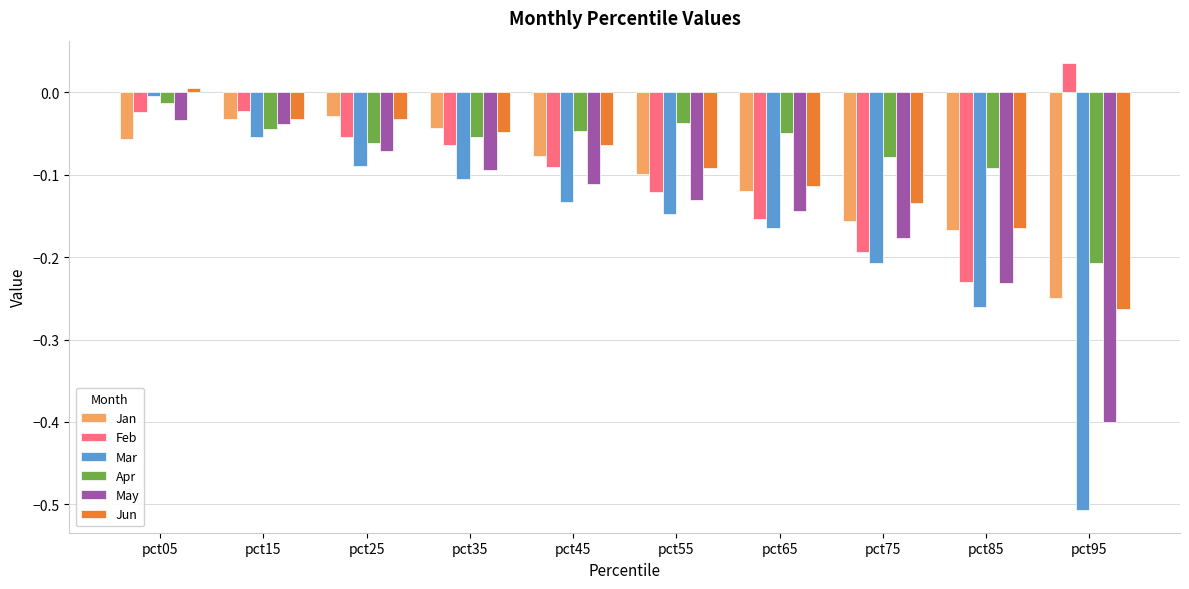

Which label corresponds to the largest value in the chart?

pct95